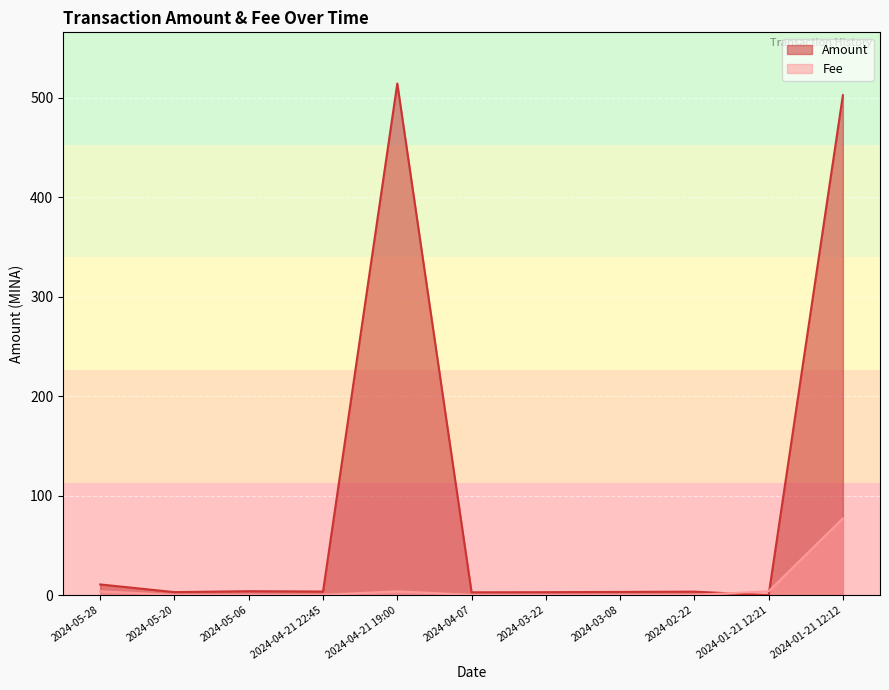

The value of Amount at 2024-03-22 is 3.0. True or false?

True